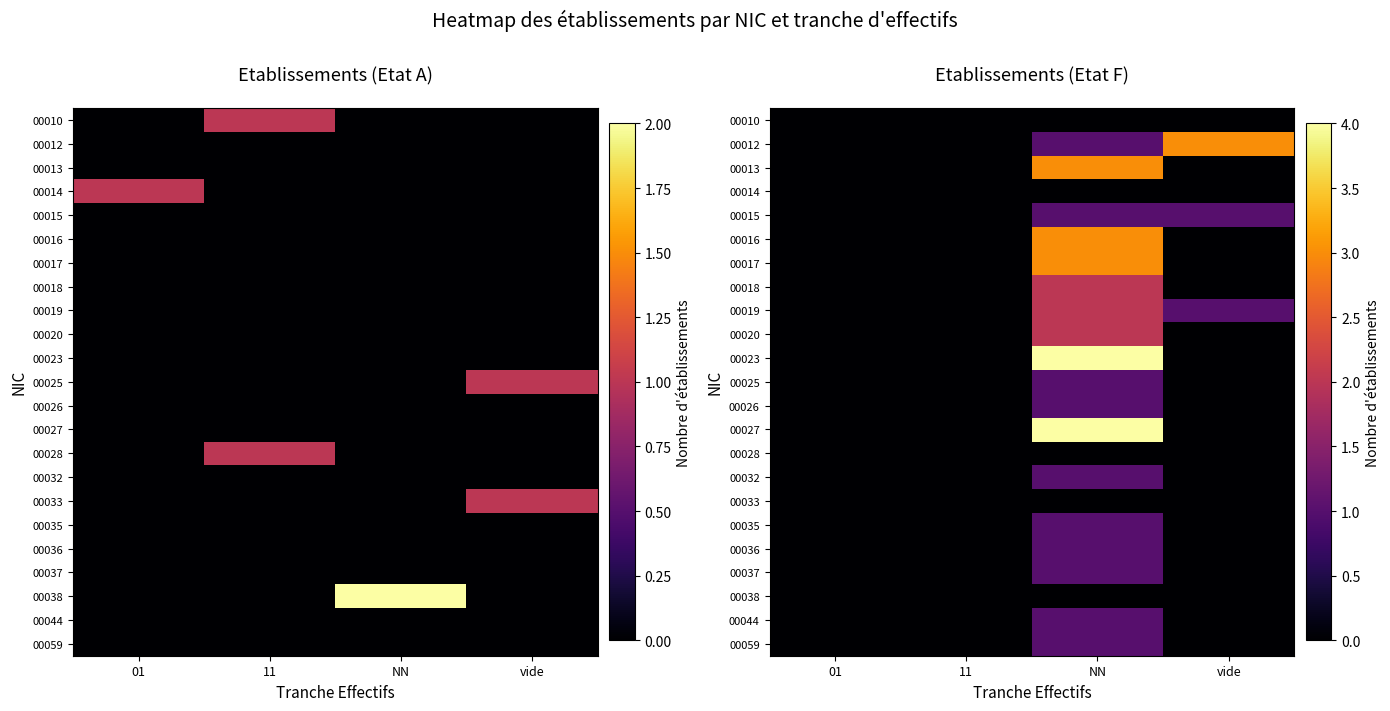

Which series has the largest total across all categories?

00012